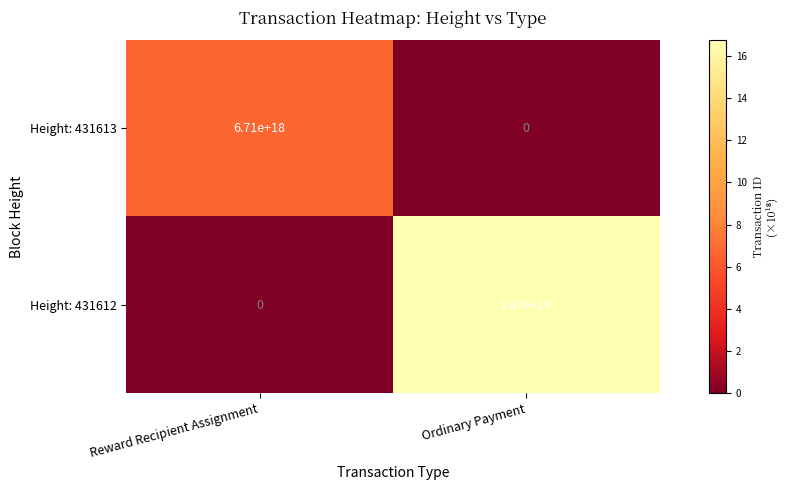

At how many categories does at least one series exceed 5?

2